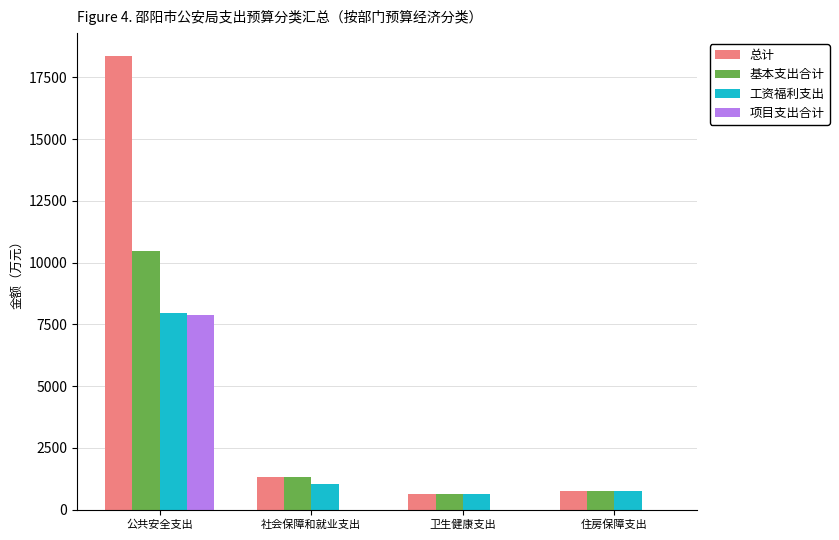

True or false: 项目支出合计 has a value of 0.0 at 卫生健康支出.

True